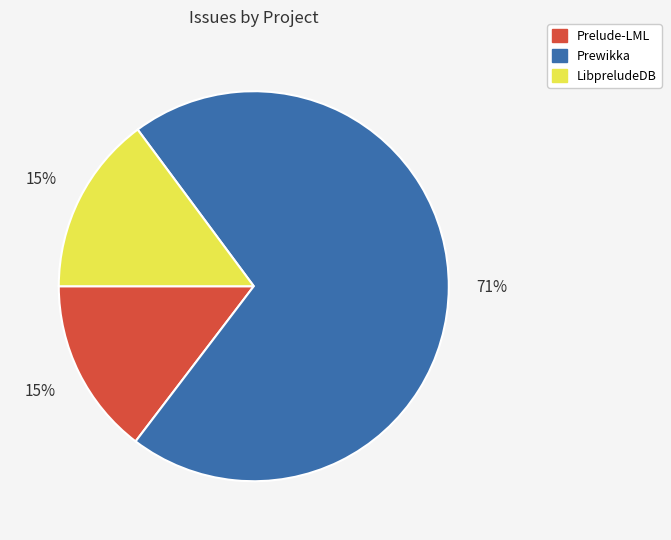

What percentage is the Prelude-LML slice, to the nearest percent?

15%